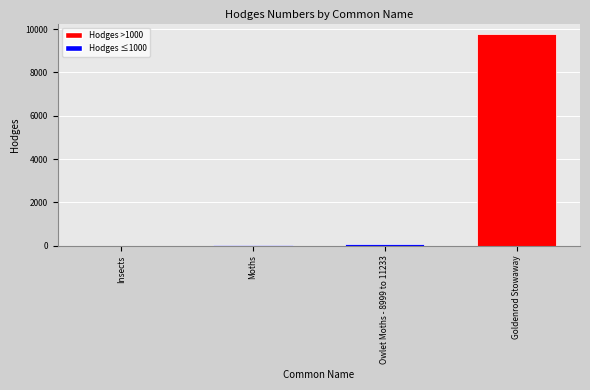

Count the number of categories in the chart.

4